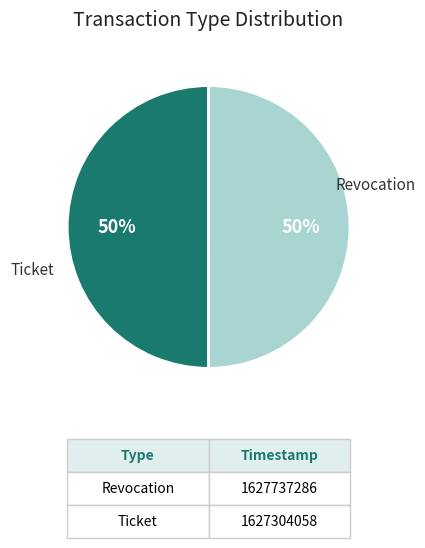

What portion of the pie excludes Ticket?

50.0%